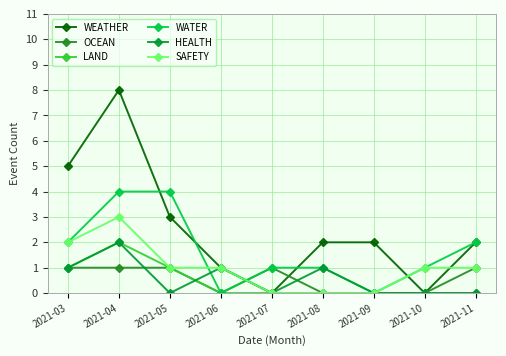

Which series changed the most between 2021-07 and 2021-08?

WEATHER